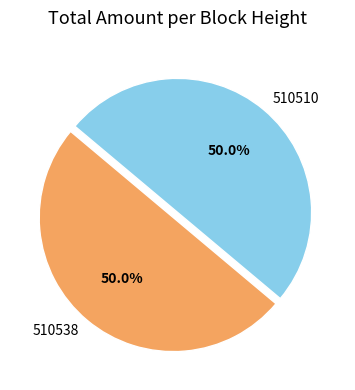

The 510538 slice represents 36% of the pie. True or false?

False